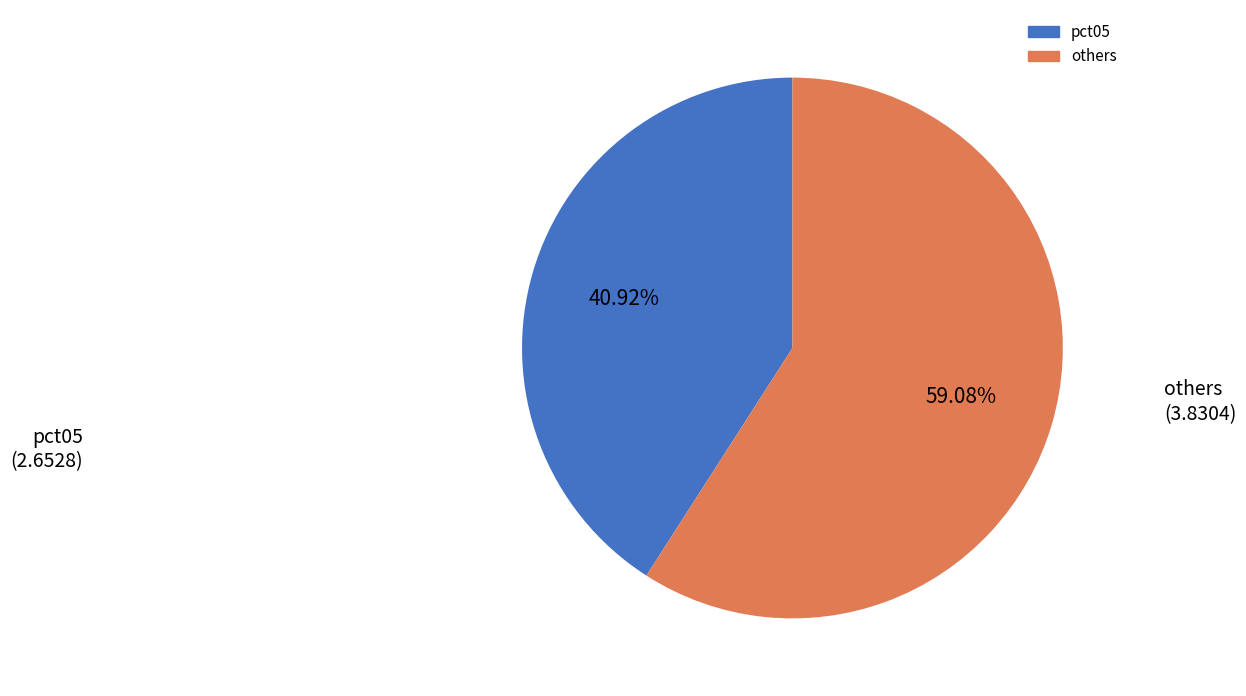

Does any single category account for the majority?

Yes